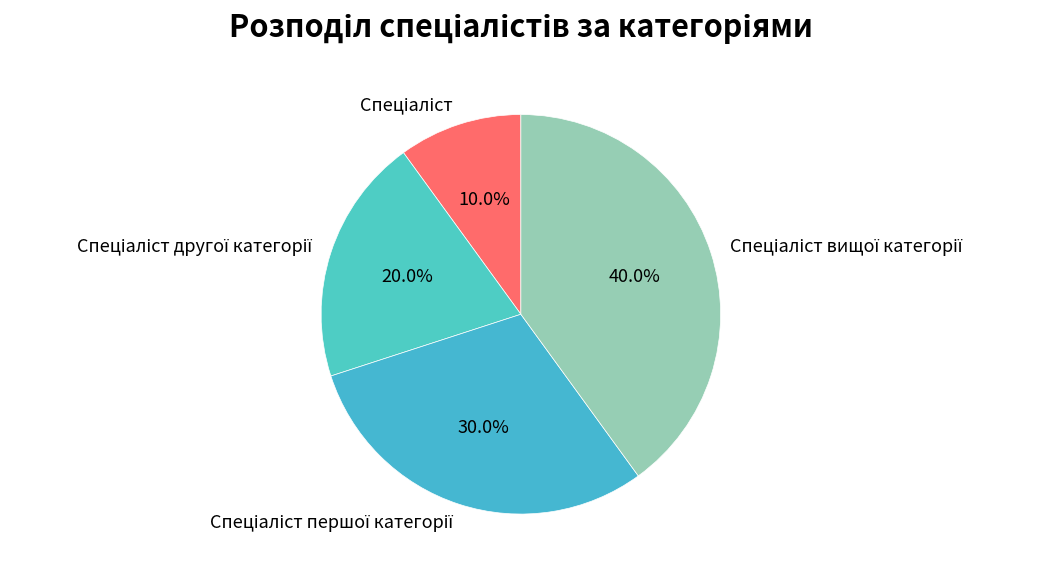

Is there a majority slice in this chart?

No